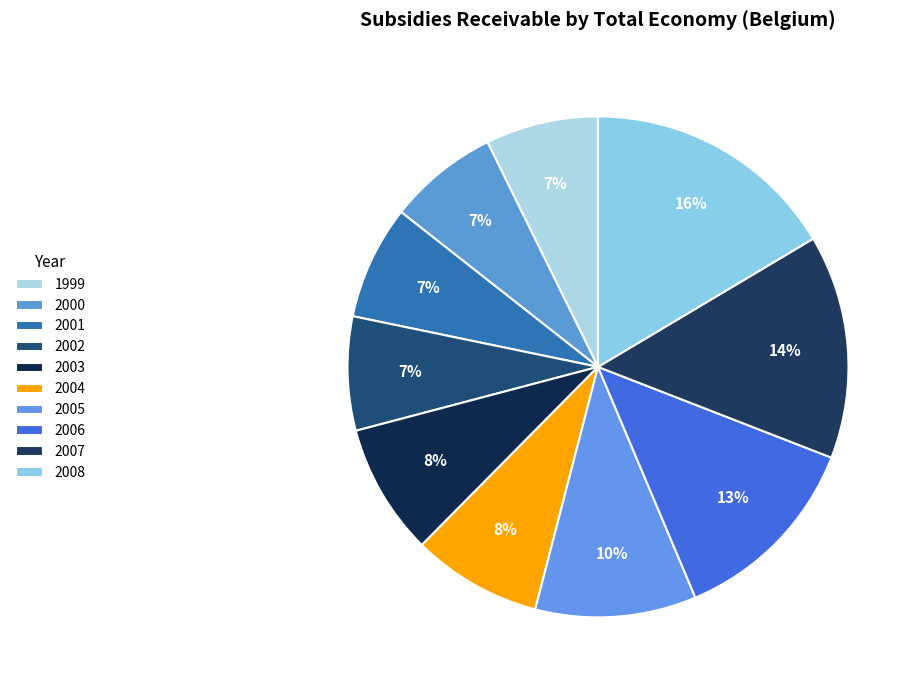

How many slices are in this pie chart?

10